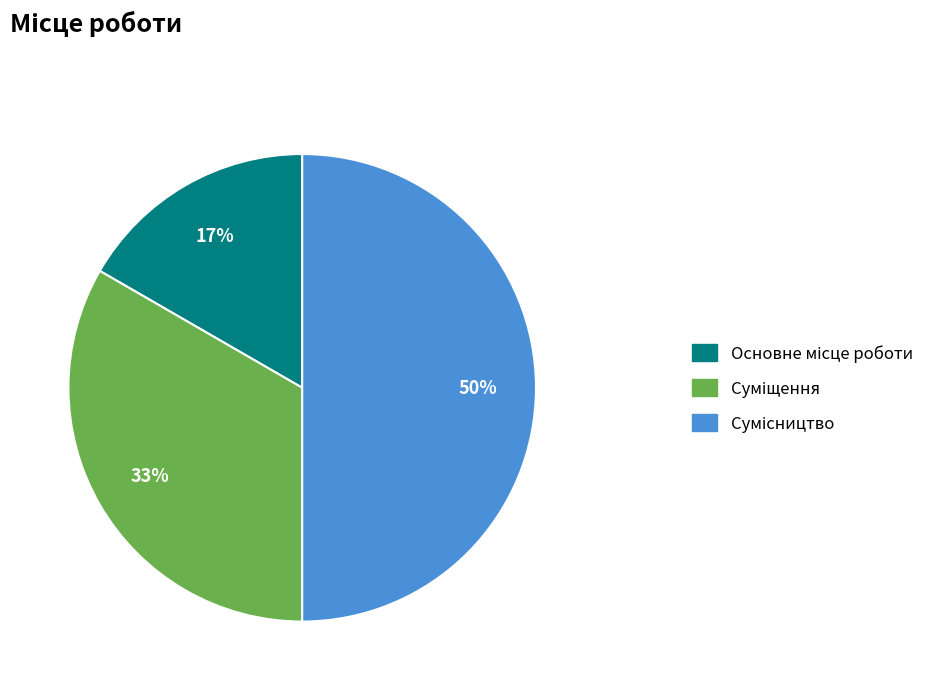

To the nearest percent, what is the difference between the largest and smallest slice percentages?

33%